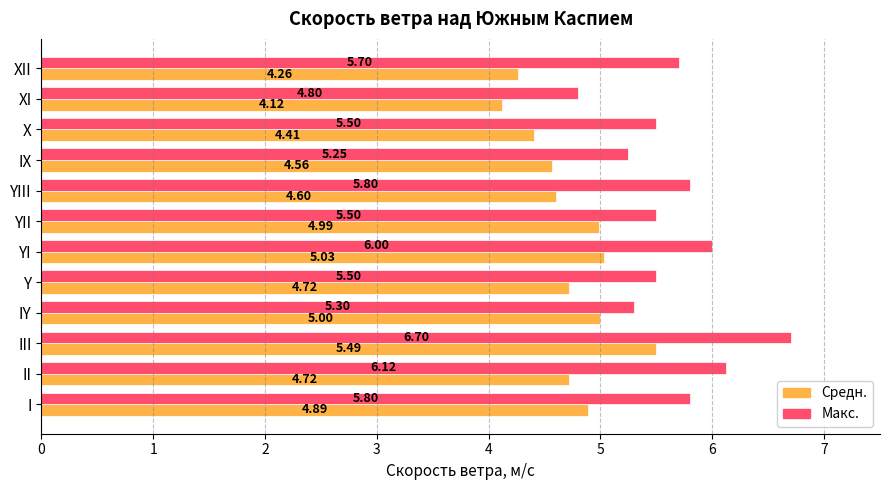

At which label is Макс. closest to 5?

XI